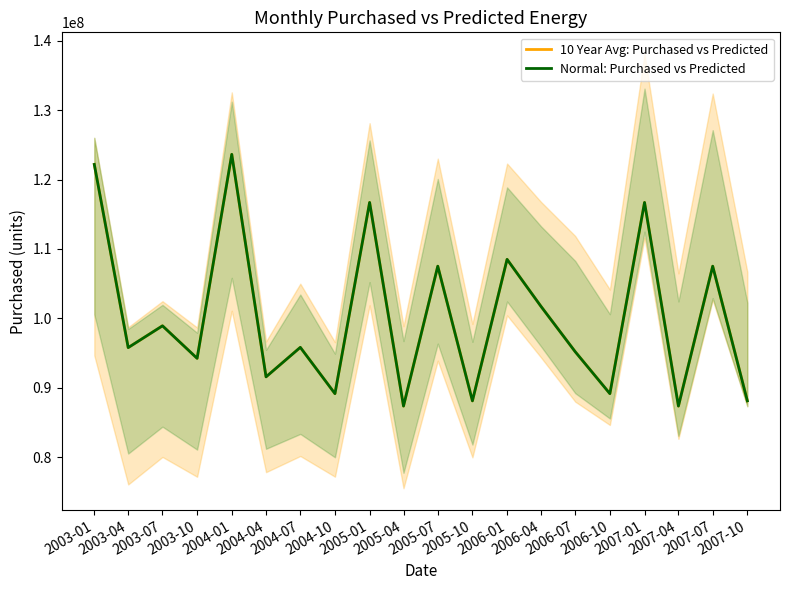

How many data points in 10 Year Avg: Purchased vs Predicted are above 95835516?

10